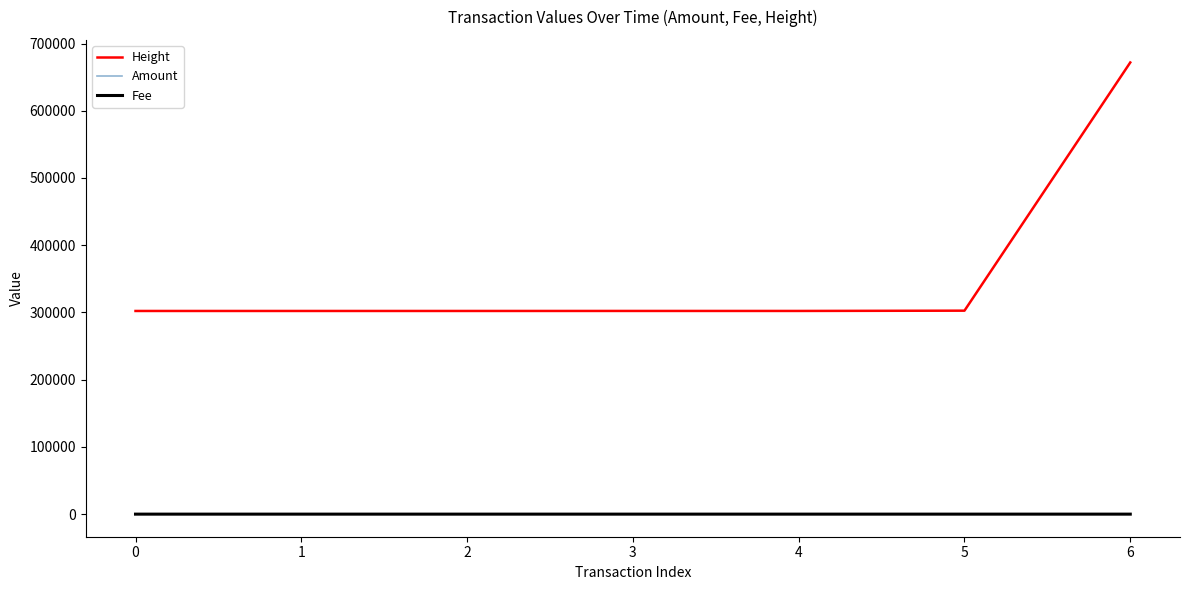

How many Fee values are between 1 and 2?

6